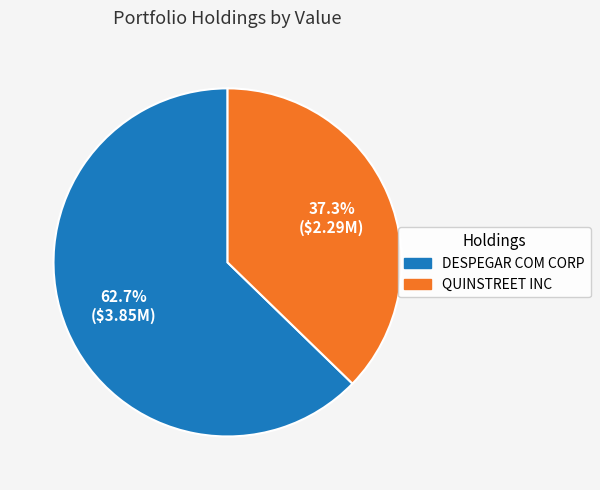

How many segments does this pie chart have?

2